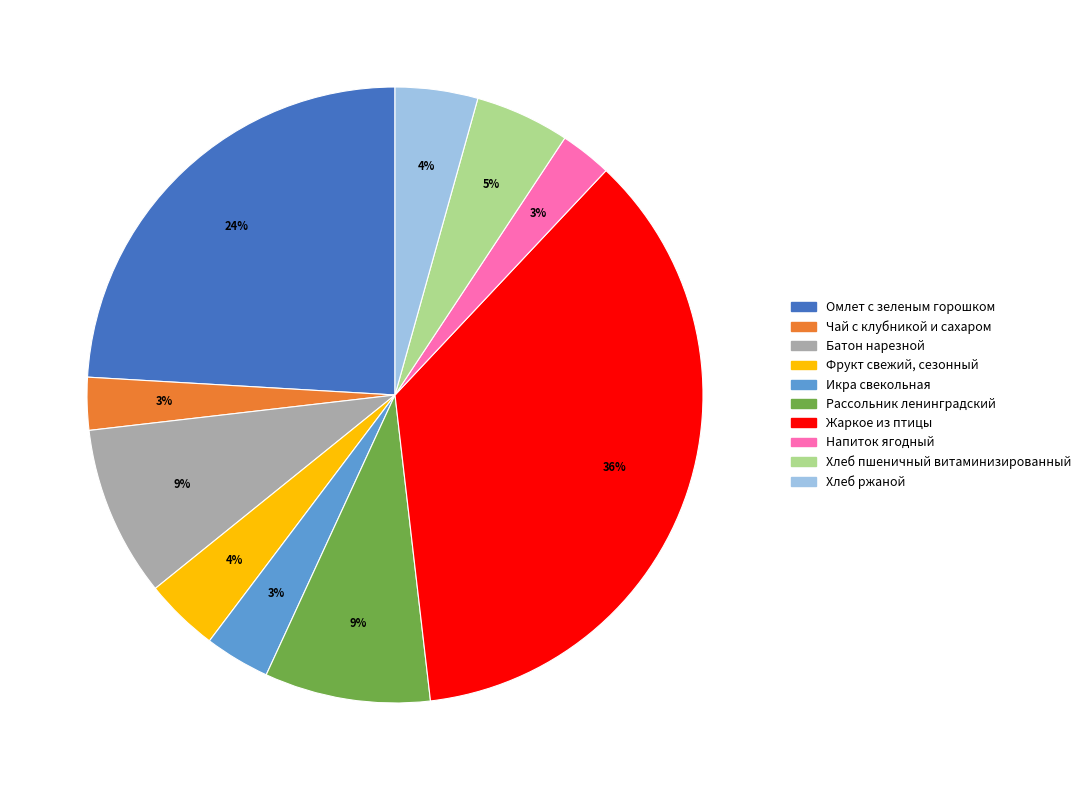

Which category has the biggest portion of the pie?

Жаркое из птицы